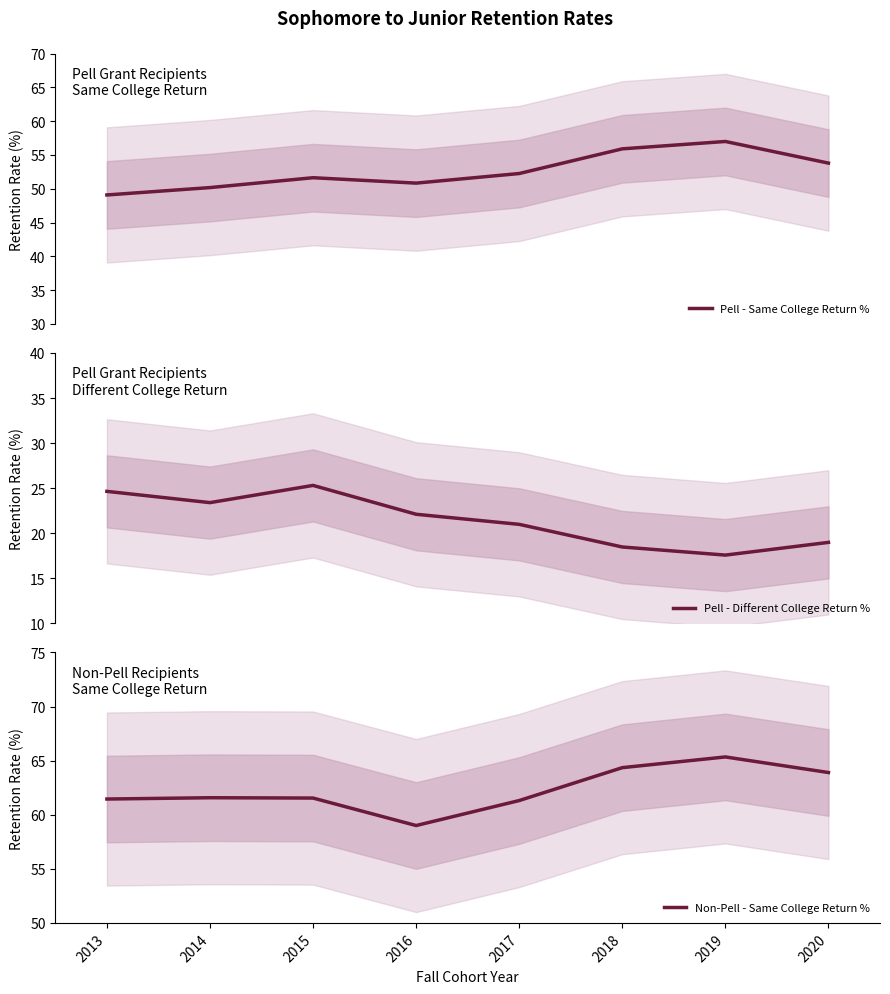

Reading left to right, what are all the values shown in this chart?

Pell - Same College Return %: 2013=49.1	2014=50.2	2015=51.6	2016=50.8	2017=52.2	2018=55.9	2019=57.0	2020=53.8
Pell - Different College Return %: 2013=24.6	2014=23.4	2015=25.3	2016=22.1	2017=21.0	2018=18.5	2019=17.6	2020=19.0
Non-Pell - Same College Return %: 2013=61.5	2014=61.6	2015=61.5	2016=59.0	2017=61.3	2018=64.3	2019=65.3	2020=63.9